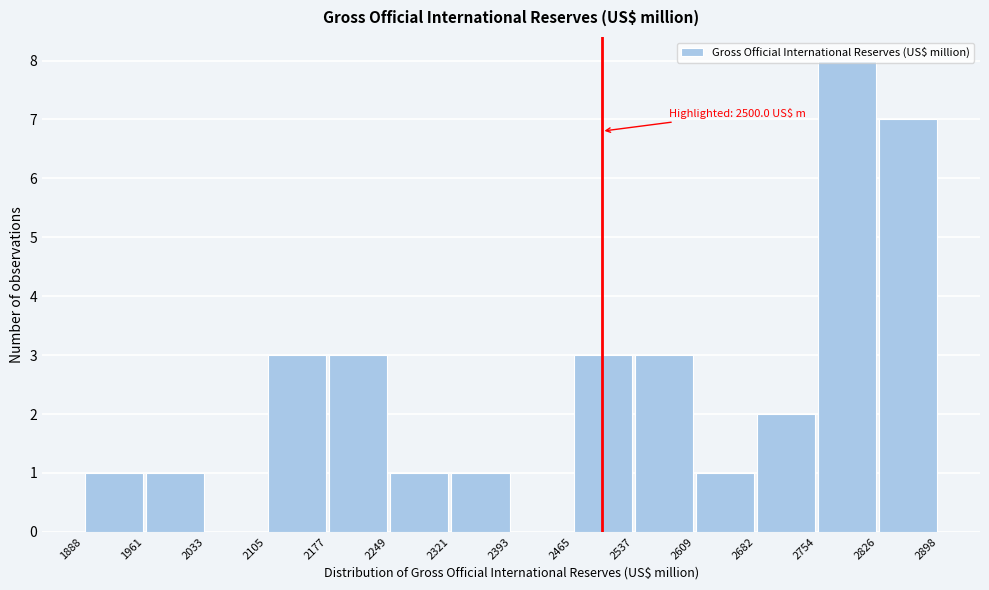

Which range on the x-axis has the tallest bar?

2754 to 2826